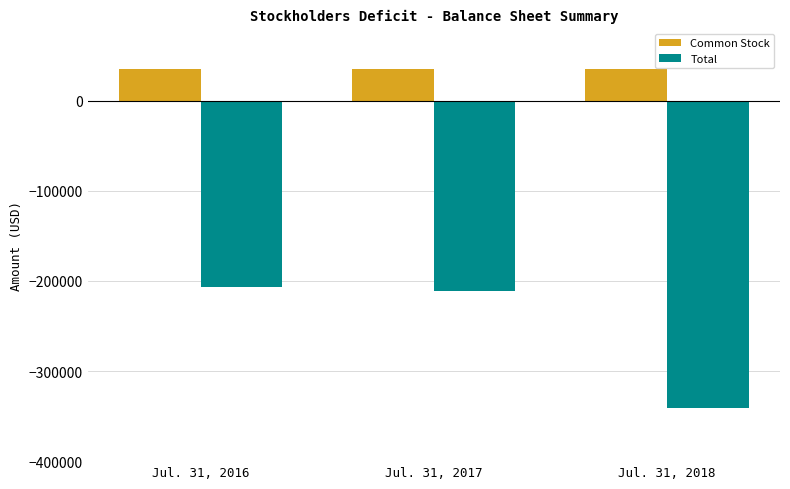

What are all the series names shown in the legend?

Common Stock, Total